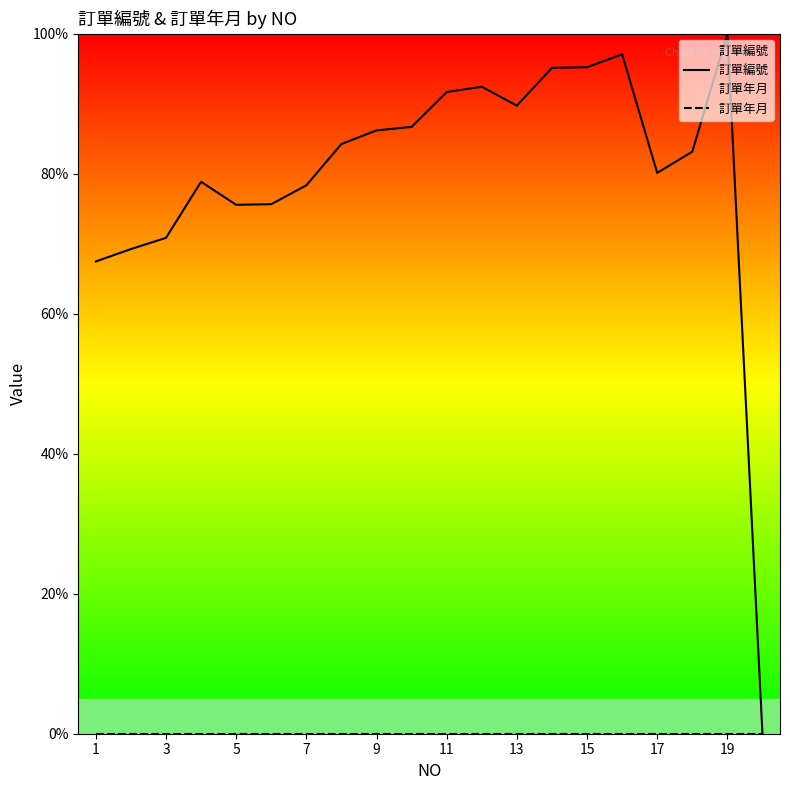

True or false: 訂單編號 and 訂單年月 cross at least once.

False